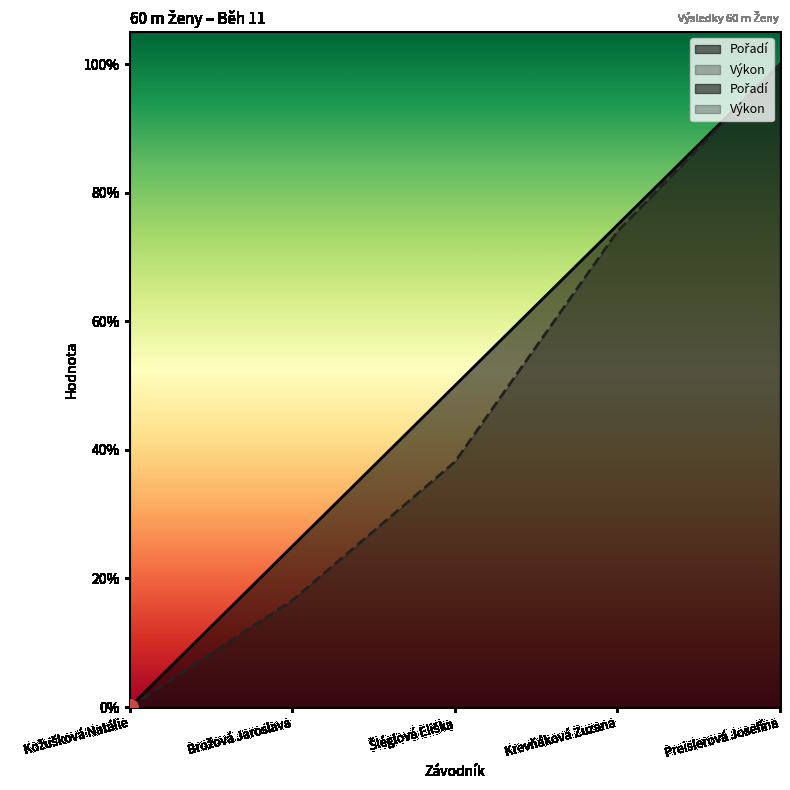

Which series has the largest total across all categories?

Pořadí